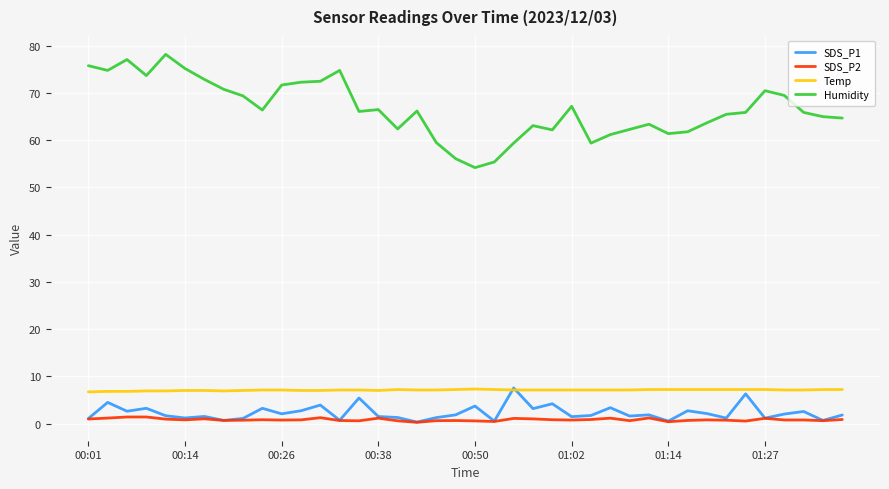

What is the maximum value for Humidity?

78.2